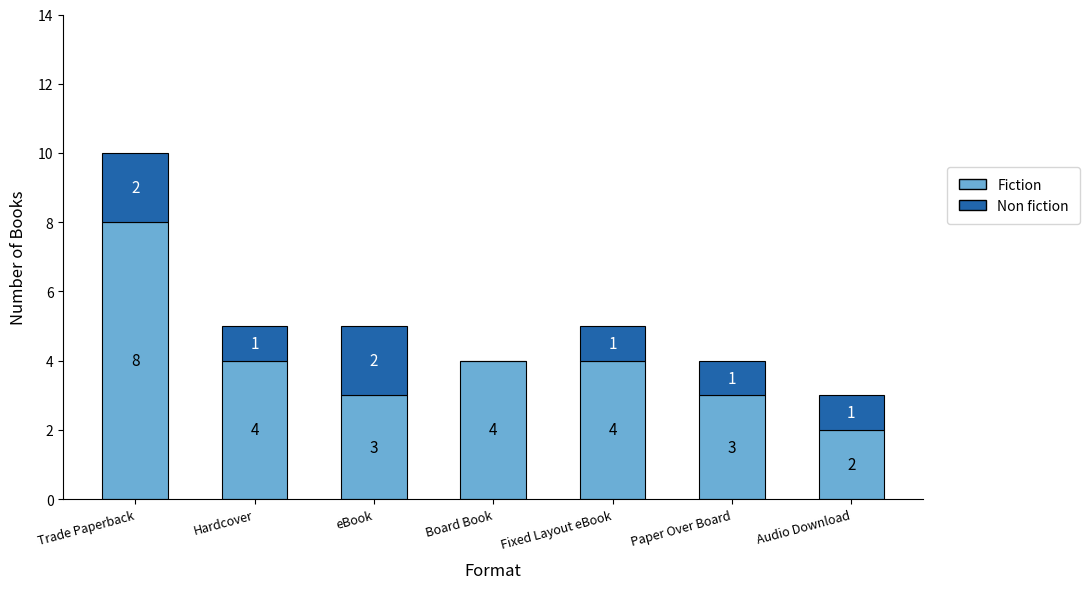

Reading right to left, list the values for the Fiction series.

Audio Download=2	Paper Over Board=3	Fixed Layout eBook=4	Board Book=4	eBook=3	Hardcover=4	Trade Paperback=8